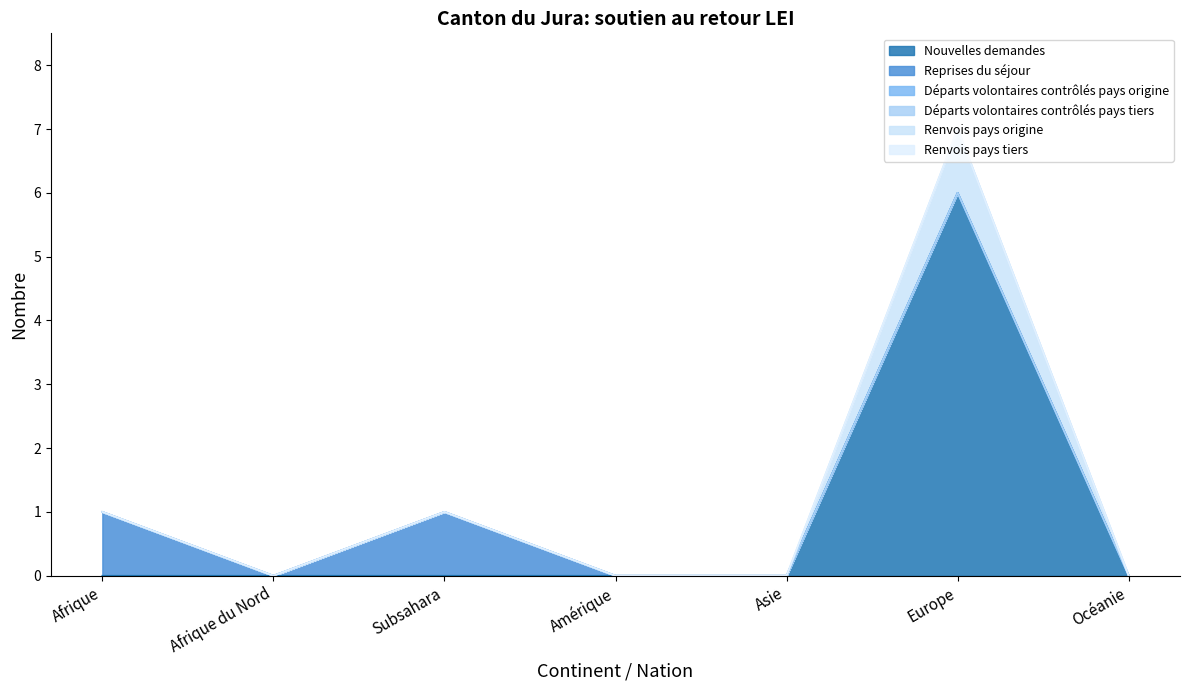

Is the value of Nouvelles demandes at Amérique greater than the value of Départs volontaires contrôlés pays origine at Europe?

No